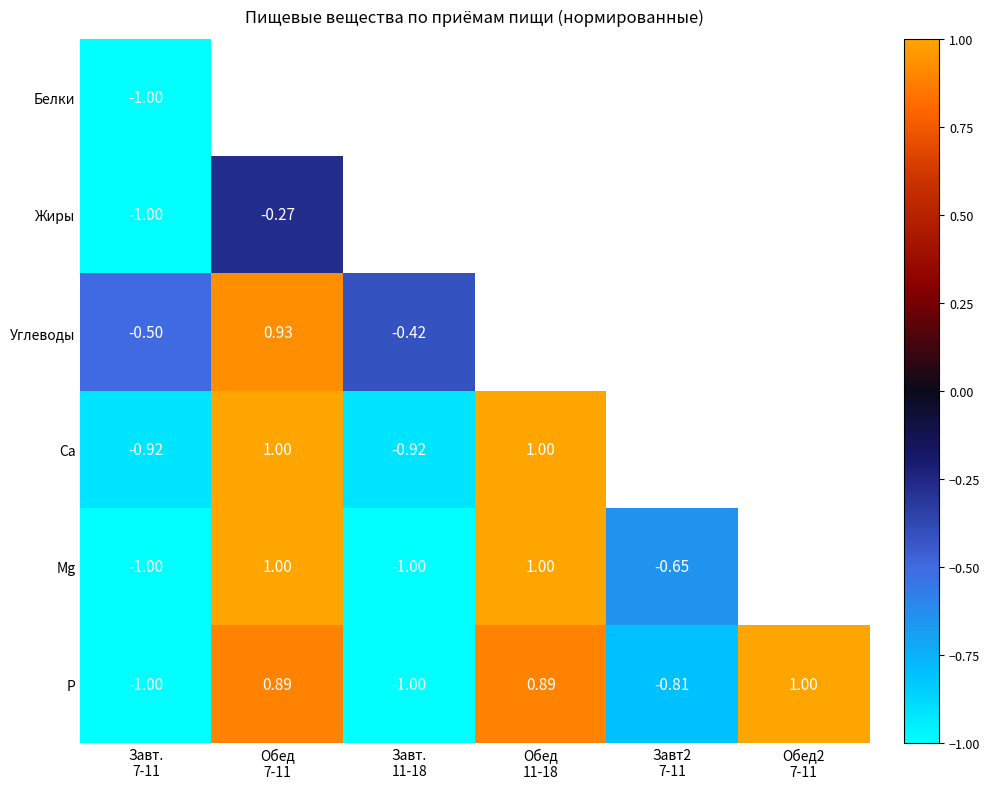

What is the total value across all series at Завт.
7-11?

-5.4